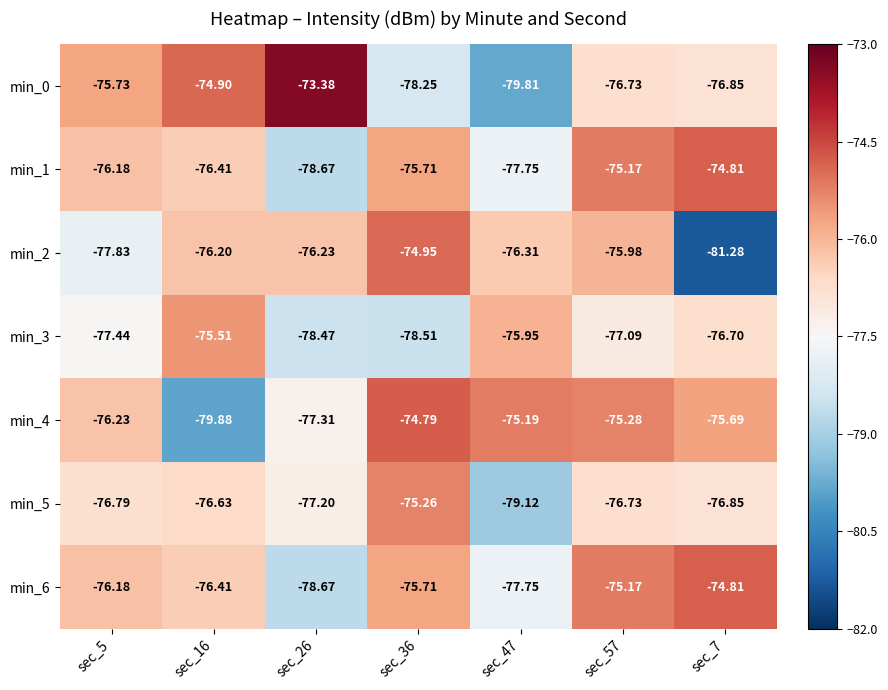

List the series in order of their peak value, highest first.

min_0, min_4, min_1, min_6, min_2, min_5, min_3